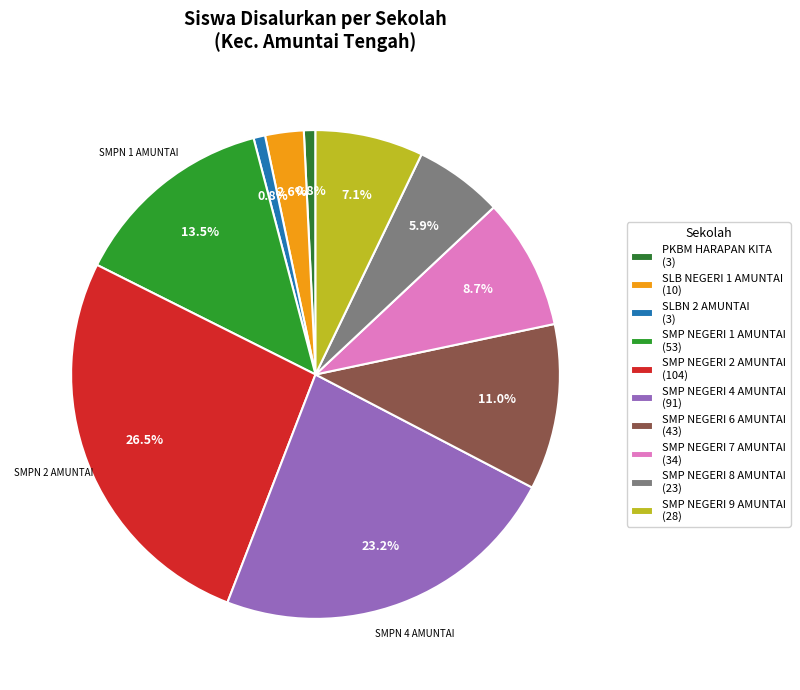

Which category has the biggest portion of the pie?

SMP NEGERI 2 AMUNTAI